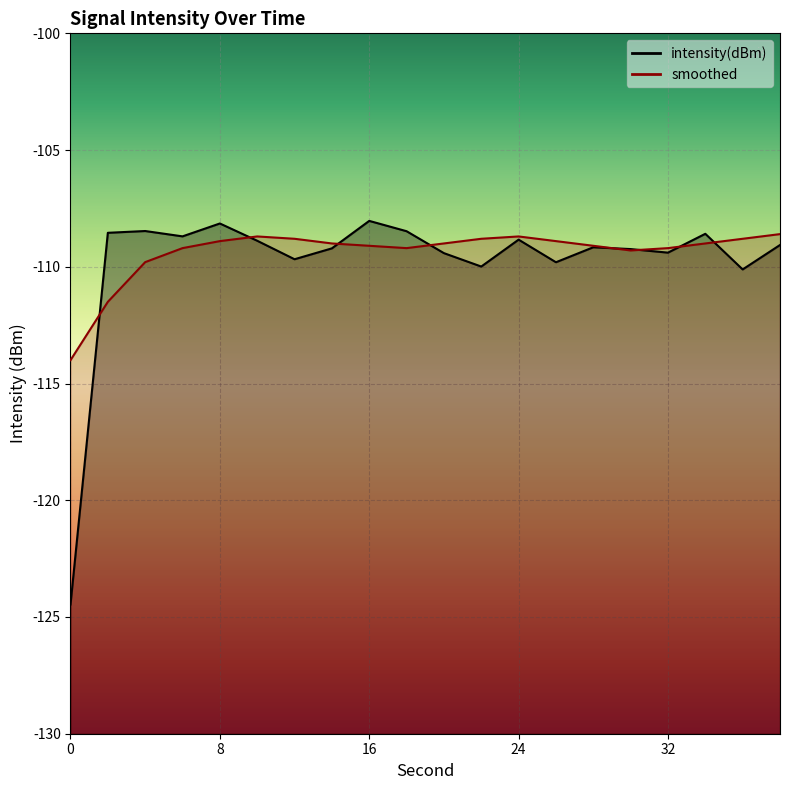

Which series has the largest total across all categories?

smoothed